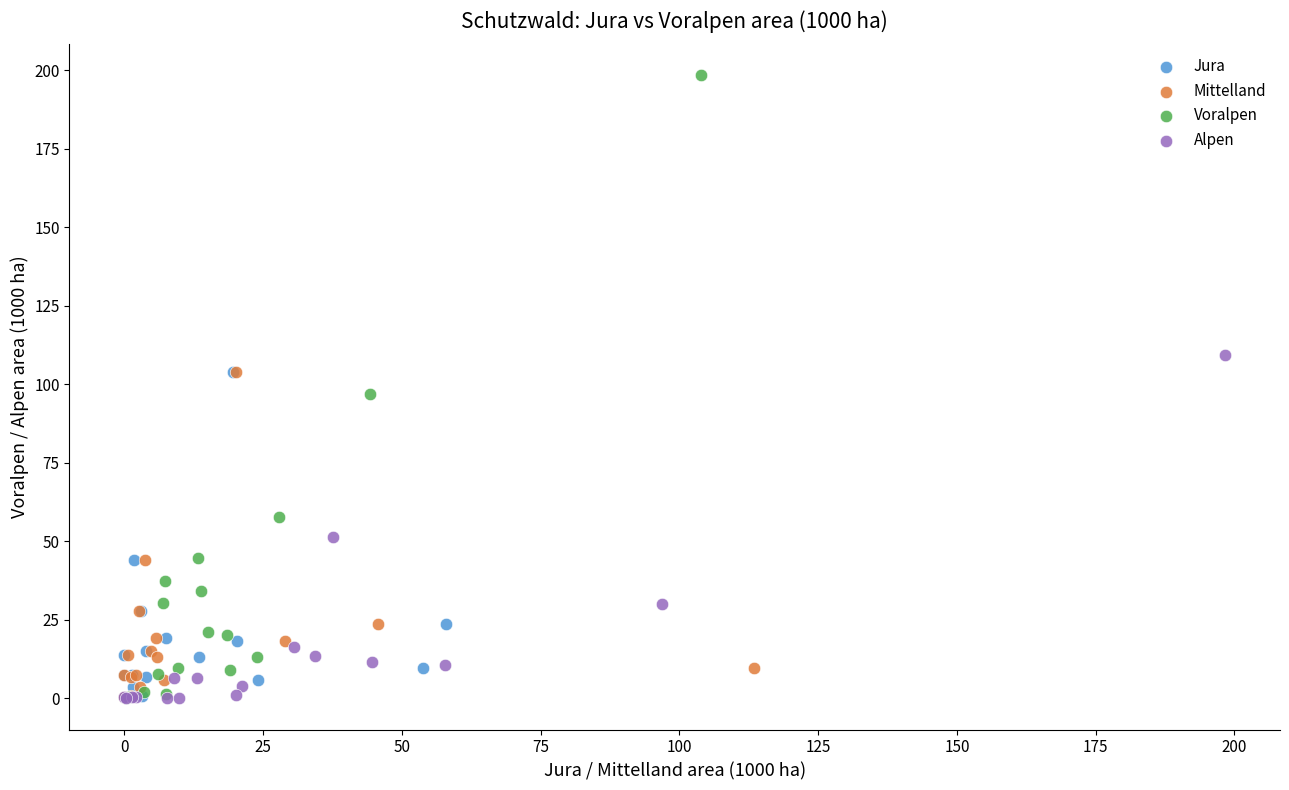

Which series contains the highest Y value?

Voralpen